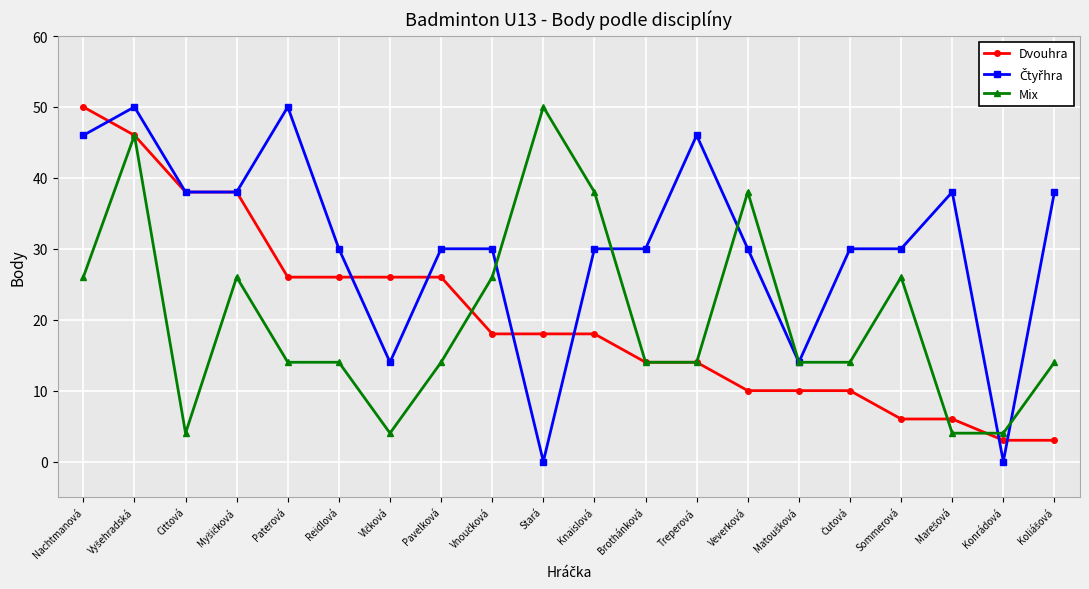

Is it true that Mix equals 21 at Brothánková?

False